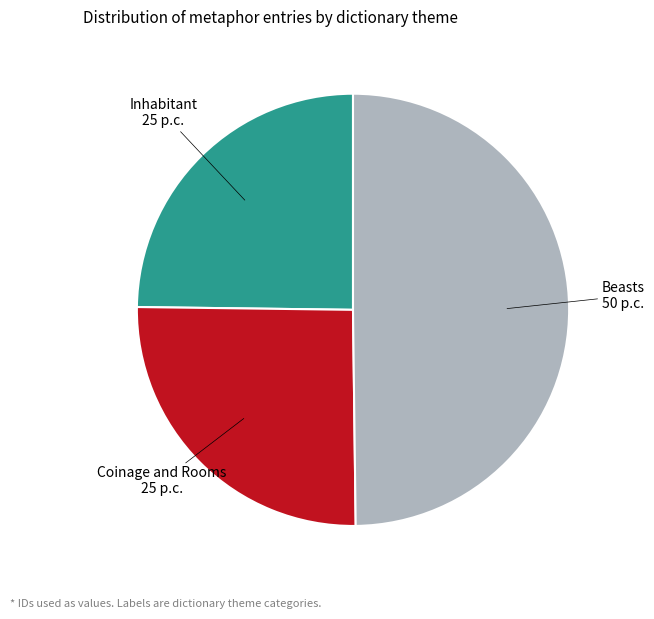

Which category has the smallest portion of the pie?

Inhabitant